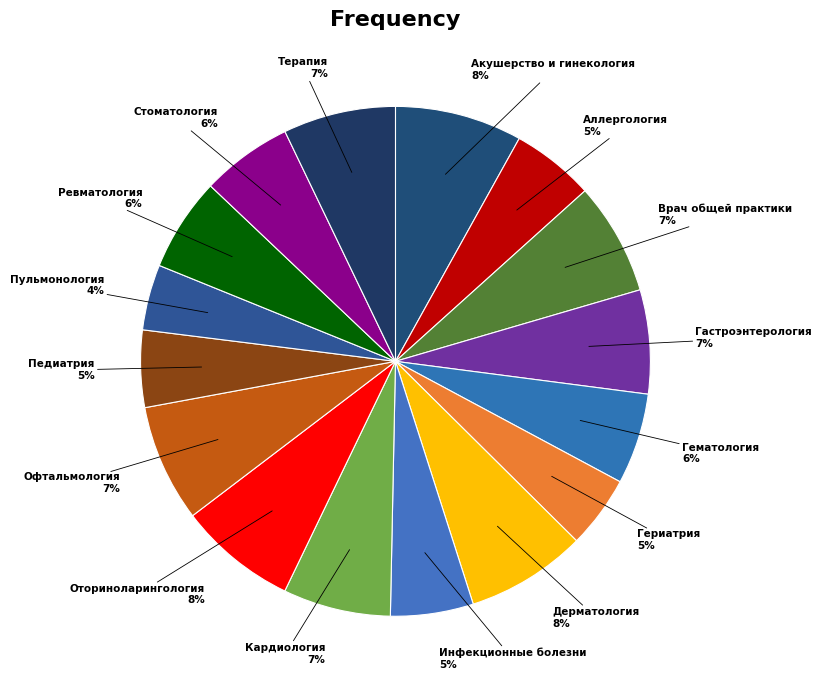

To the nearest percent, what is the combined percentage of Терапия and Аллергология?

12%